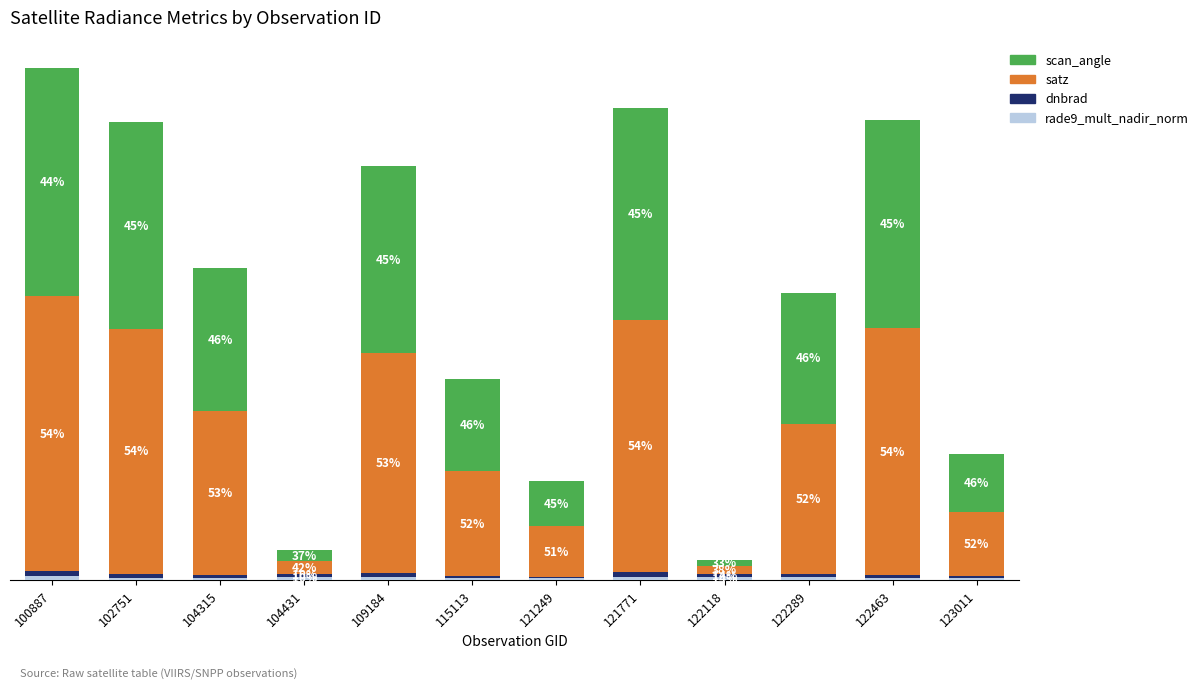

Rank the series by their maximum value, from lowest to highest.

rade9_mult_nadir_norm, dnbrad, scan_angle, satz